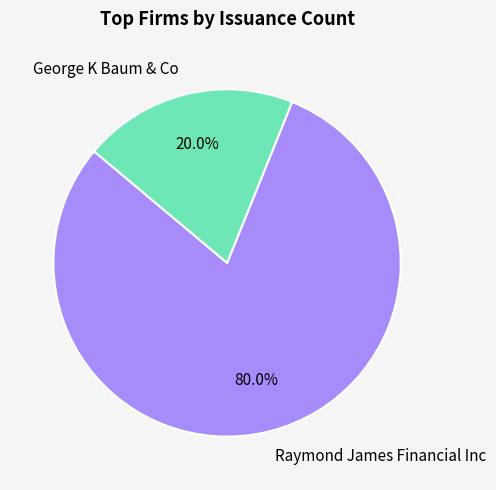

To the nearest percent, what is the average slice percentage?

50%